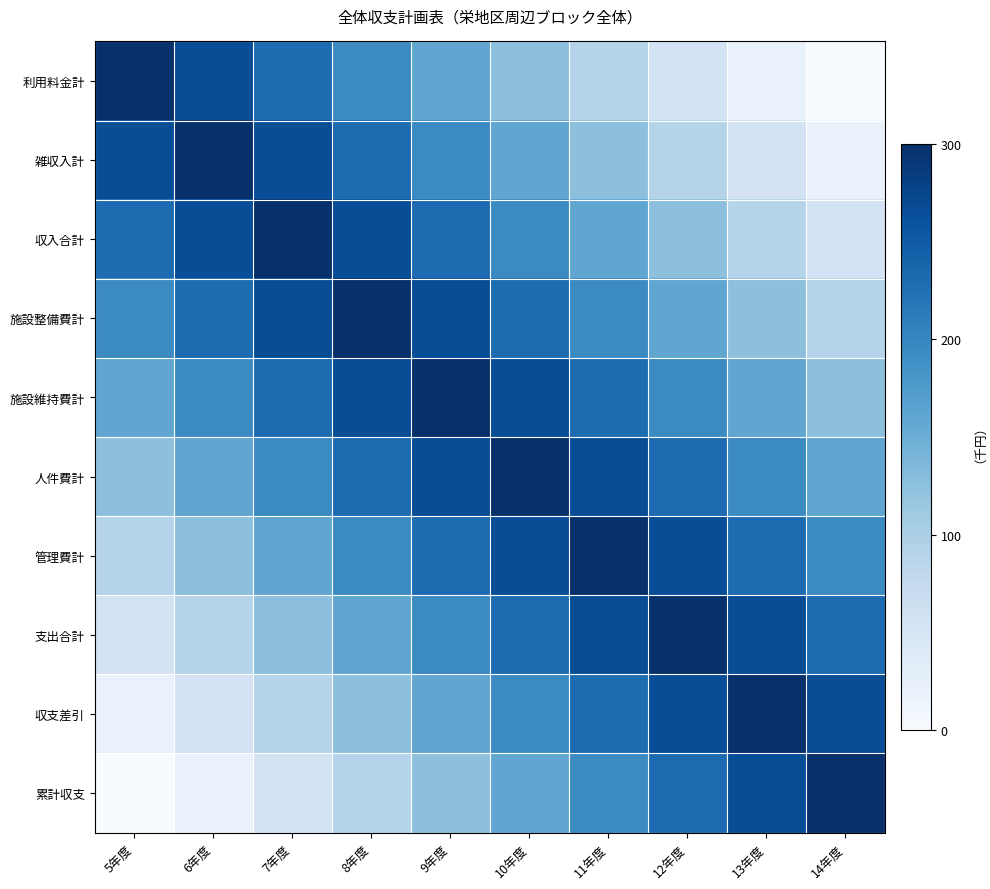

Reading left to right, transcribe all the data shown in this chart.

利用料金計: 5年度=300	6年度=265	7年度=230	8年度=195	9年度=160	10年度=125	11年度=90	12年度=55	13年度=20	14年度=0
雑収入計: 5年度=265	6年度=300	7年度=265	8年度=230	9年度=195	10年度=160	11年度=125	12年度=90	13年度=55	14年度=20
収入合計: 5年度=230	6年度=265	7年度=300	8年度=265	9年度=230	10年度=195	11年度=160	12年度=125	13年度=90	14年度=55
施設整備費計: 5年度=195	6年度=230	7年度=265	8年度=300	9年度=265	10年度=230	11年度=195	12年度=160	13年度=125	14年度=90
施設維持費計: 5年度=160	6年度=195	7年度=230	8年度=265	9年度=300	10年度=265	11年度=230	12年度=195	13年度=160	14年度=125
人件費計: 5年度=125	6年度=160	7年度=195	8年度=230	9年度=265	10年度=300	11年度=265	12年度=230	13年度=195	14年度=160
管理費計: 5年度=90	6年度=125	7年度=160	8年度=195	9年度=230	10年度=265	11年度=300	12年度=265	13年度=230	14年度=195
支出合計: 5年度=55	6年度=90	7年度=125	8年度=160	9年度=195	10年度=230	11年度=265	12年度=300	13年度=265	14年度=230
収支差引: 5年度=20	6年度=55	7年度=90	8年度=125	9年度=160	10年度=195	11年度=230	12年度=265	13年度=300	14年度=265
累計収支: 5年度=0	6年度=20	7年度=55	8年度=90	9年度=125	10年度=160	11年度=195	12年度=230	13年度=265	14年度=300